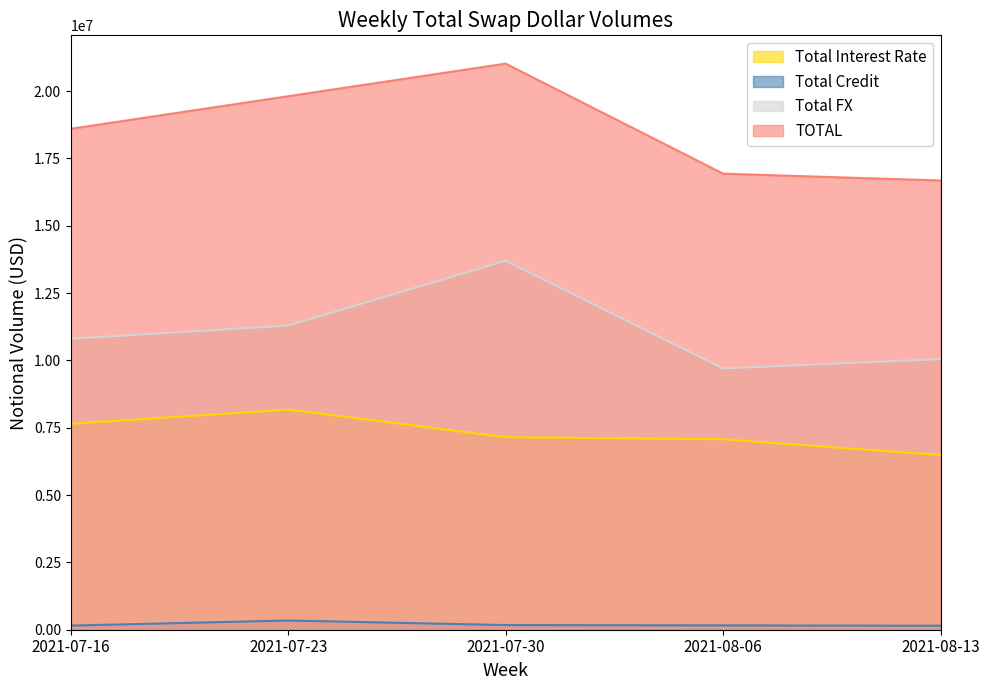

What is the label of the 1st point from the right?

2021-08-13